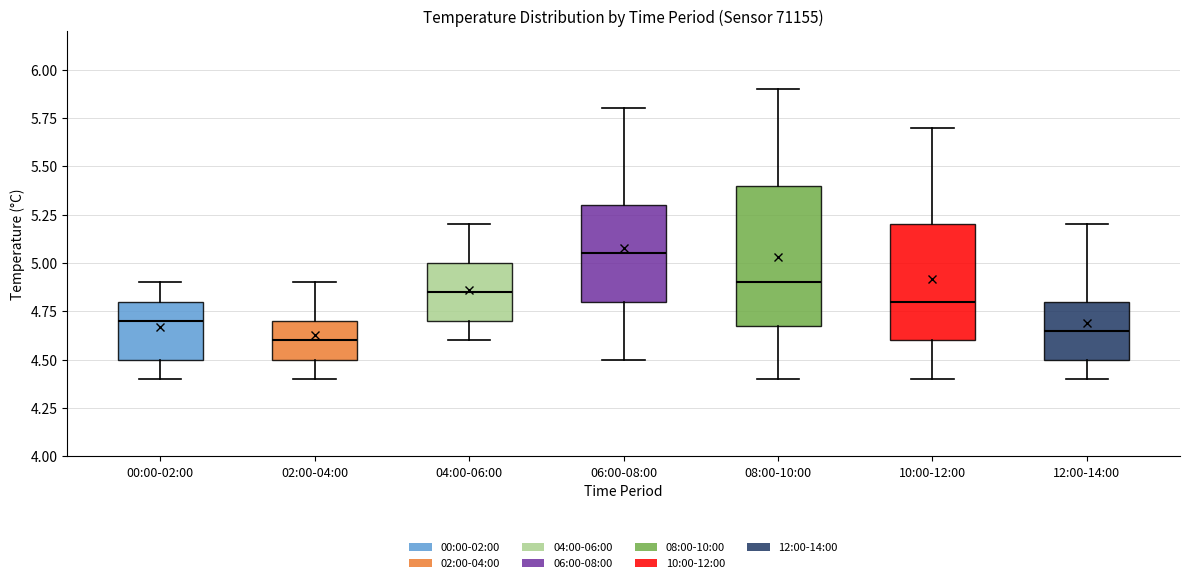

Where is the lower edge of the box for 02:00-04:00 on the y-axis? The values are not printed on the chart, so give them approximately, as read against the axis.

4.50